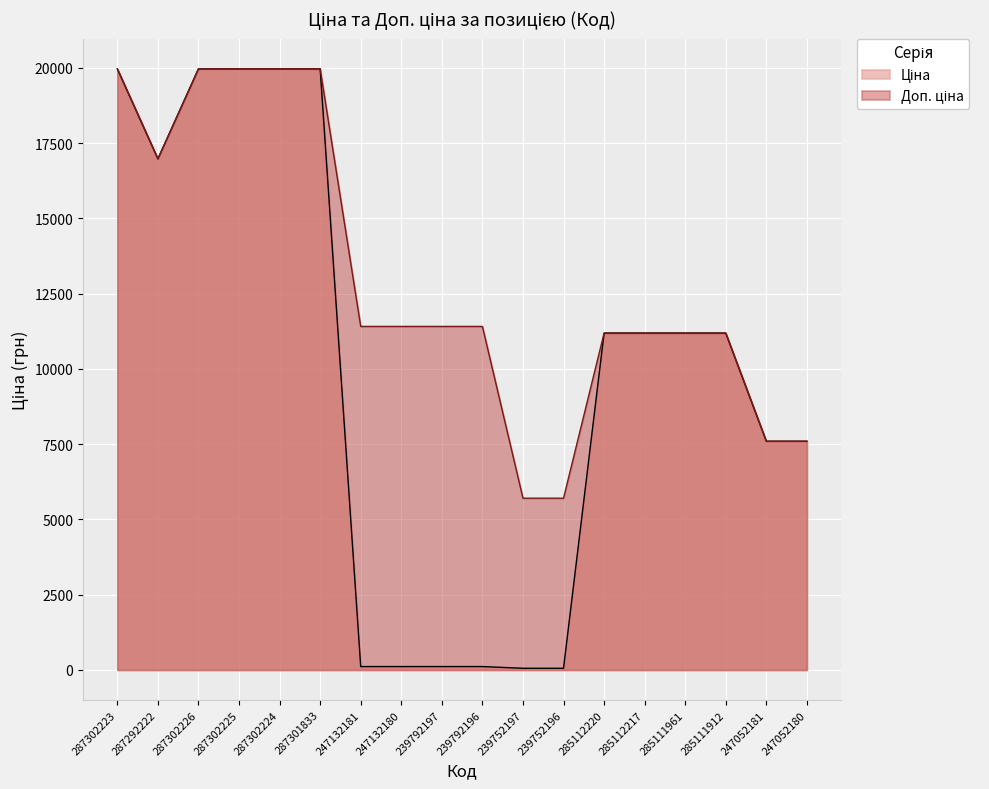

What is the minimum value shown in the chart?

57.0